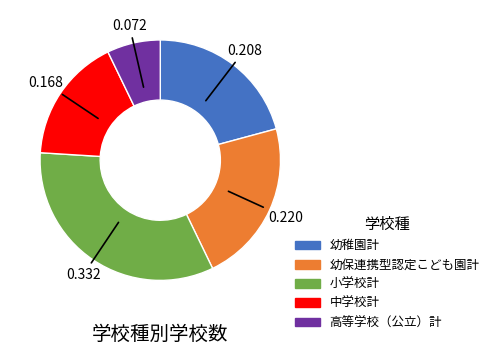

What is the largest slice in the pie chart?

小学校計